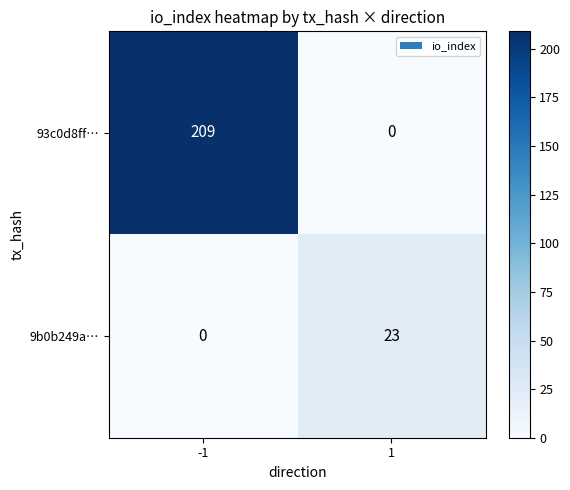

Reading left to right, list all the values displayed in this chart.

93c0d8ff…: -1=209	1=0
9b0b249a…: -1=0	1=23